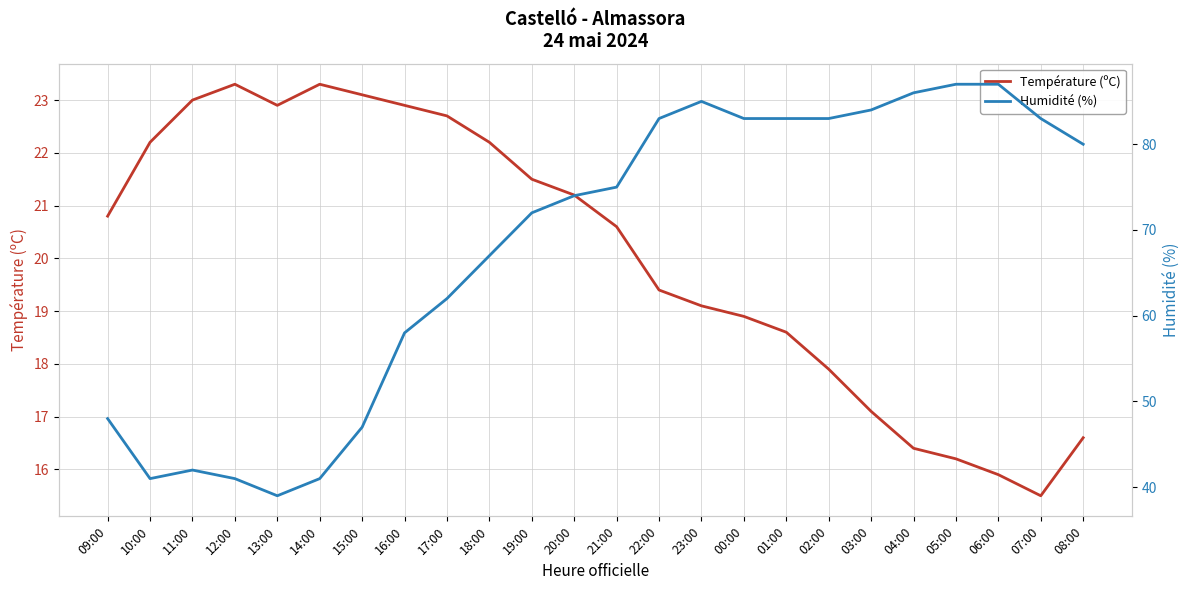

Rank the series at 13:00 from lowest to highest value.

Température (ºC), Humidité (%)